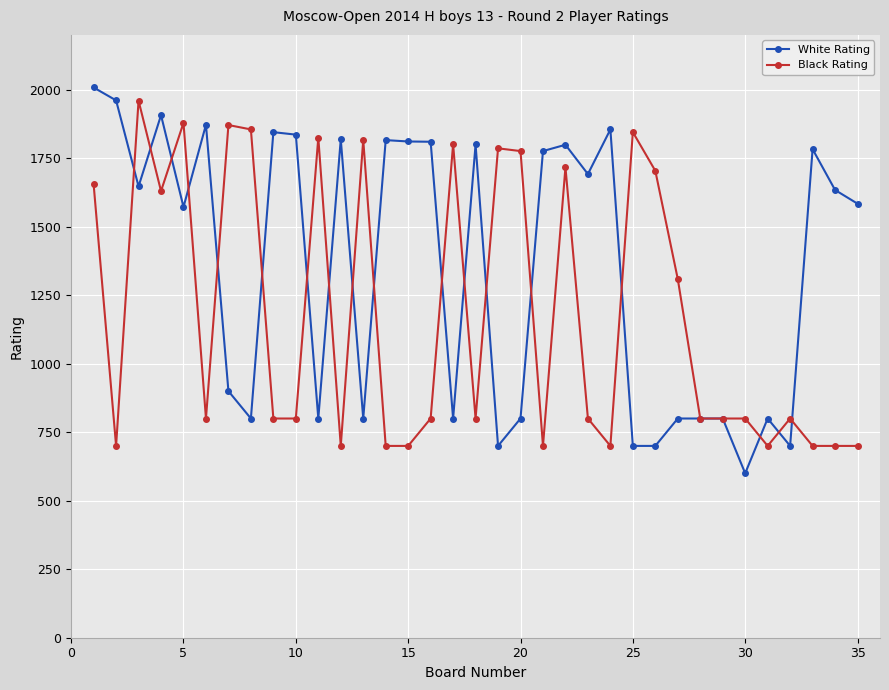

True or false: White Rating has more than 0 interior local peaks.

True